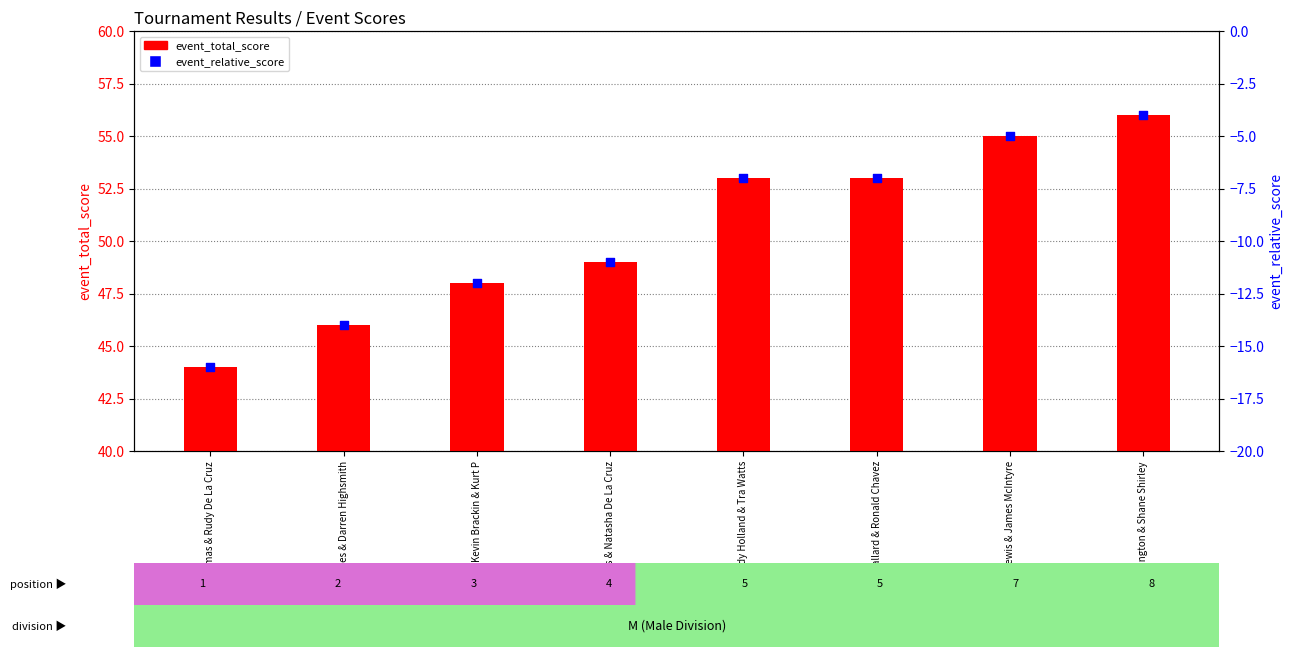

At which category is the sum across all series the highest?

Austin Covington & Shane Shirley